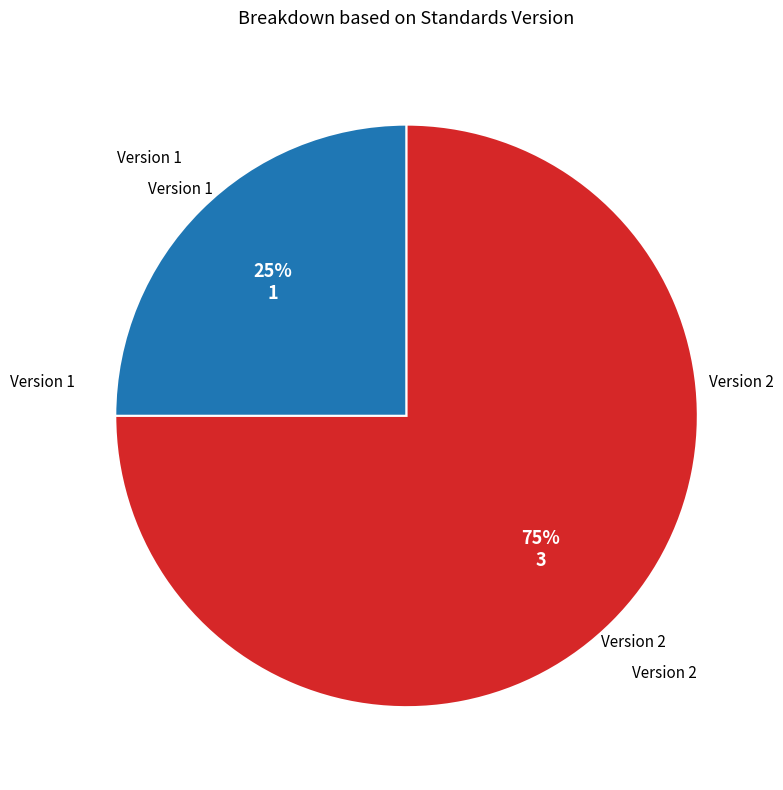

Is the sum of Version 2 and Version 1 greater than half?

Yes